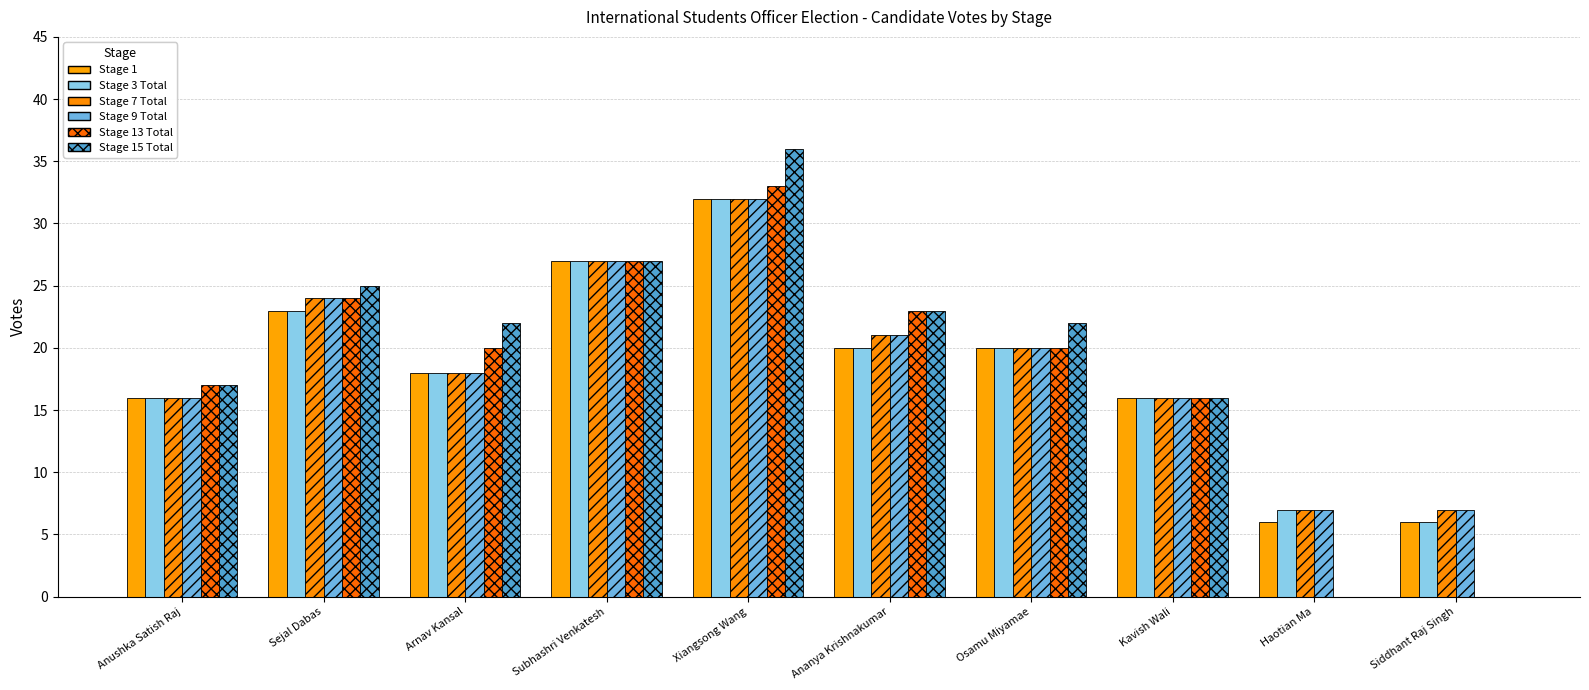

How many series are shown in this chart?

6